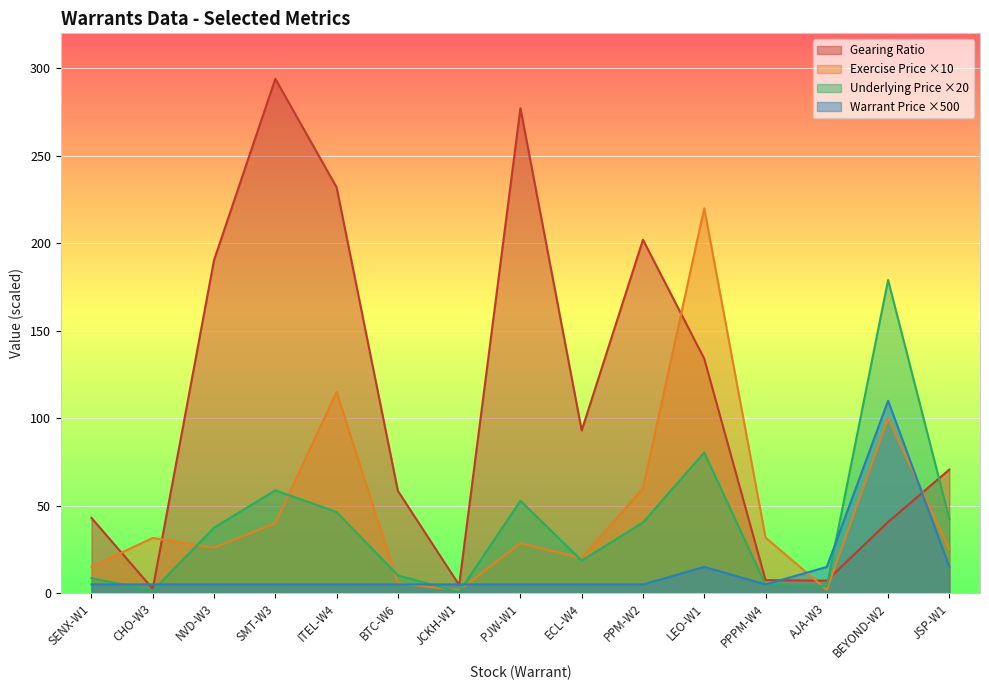

What is the value of the Exercise Price point at the 7th from the left?

1.6